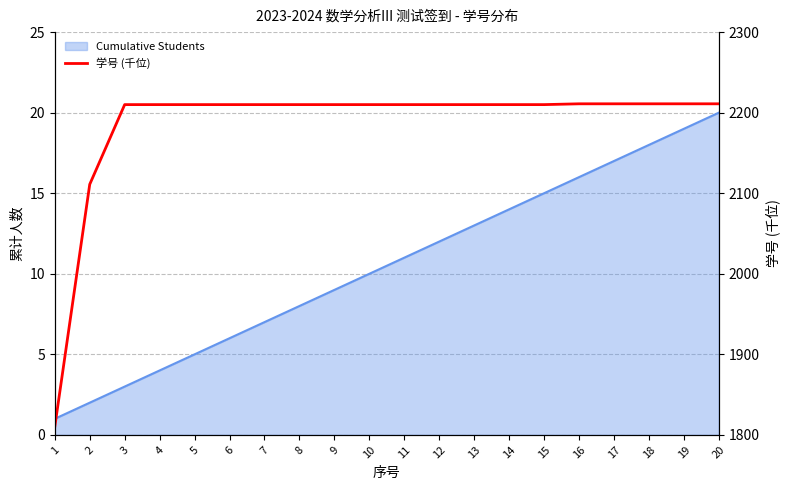

Reading right to left, what are all the values shown in this chart?

20=2211	19=2211	18=2211	17=2211	16=2211	15=2210	14=2210	13=2210	12=2210	11=2210	10=2210	9=2210	8=2210	7=2210	6=2210	5=2210	4=2210	3=2210	2=2111	1=1810